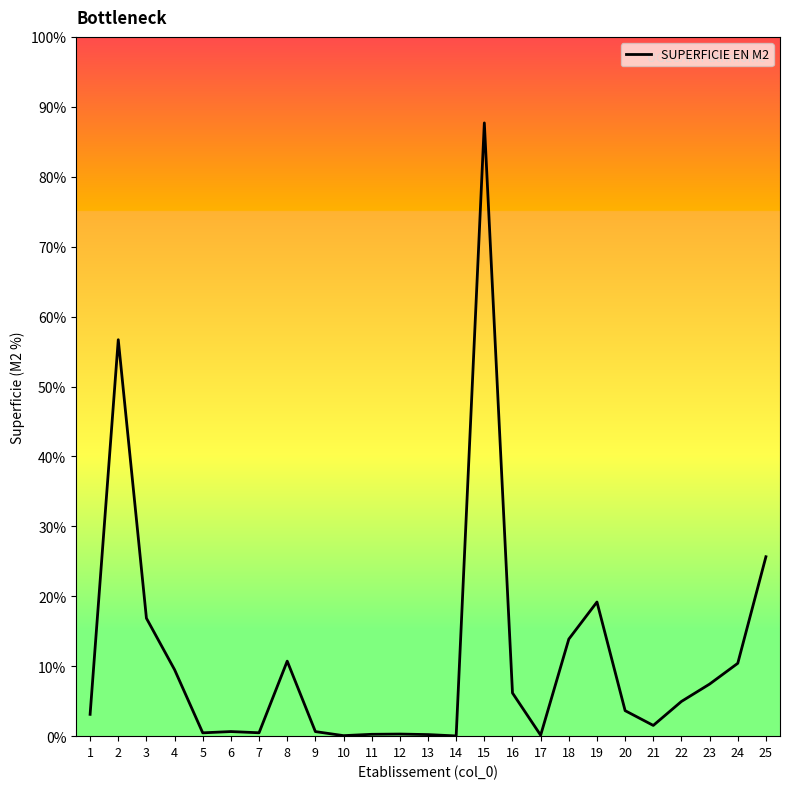

Does the chart have visible grid lines?

No